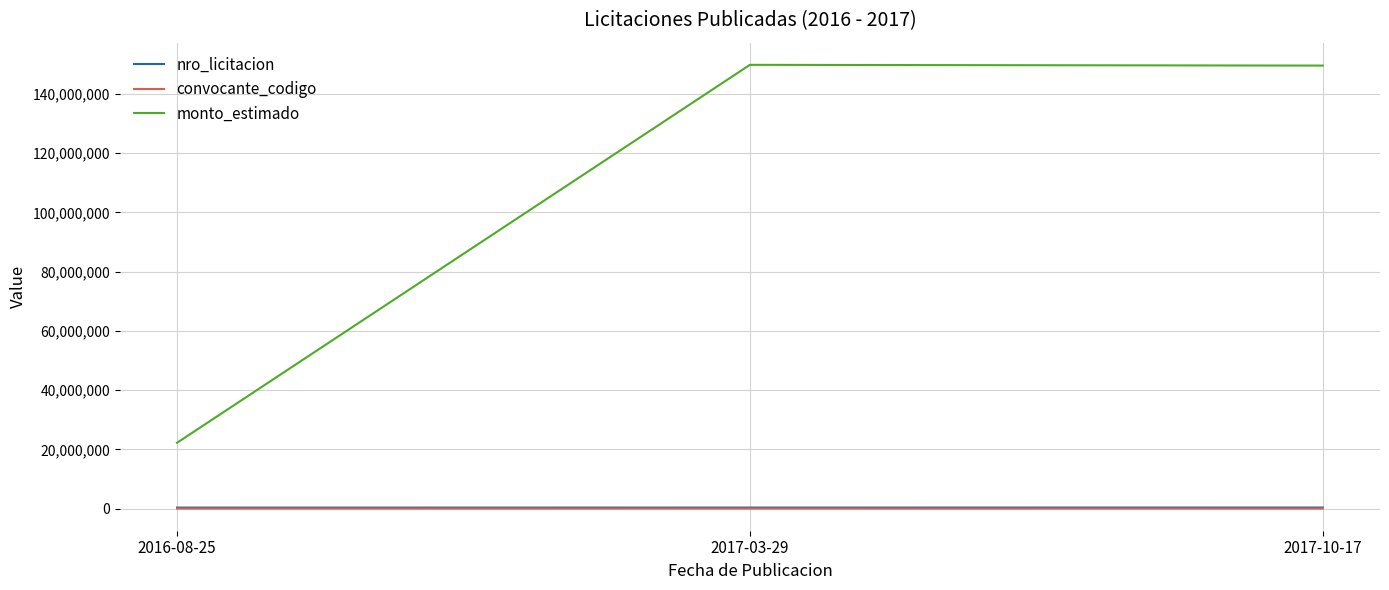

Where is monto_estimado nearest to the value 85998000?

2017-10-17